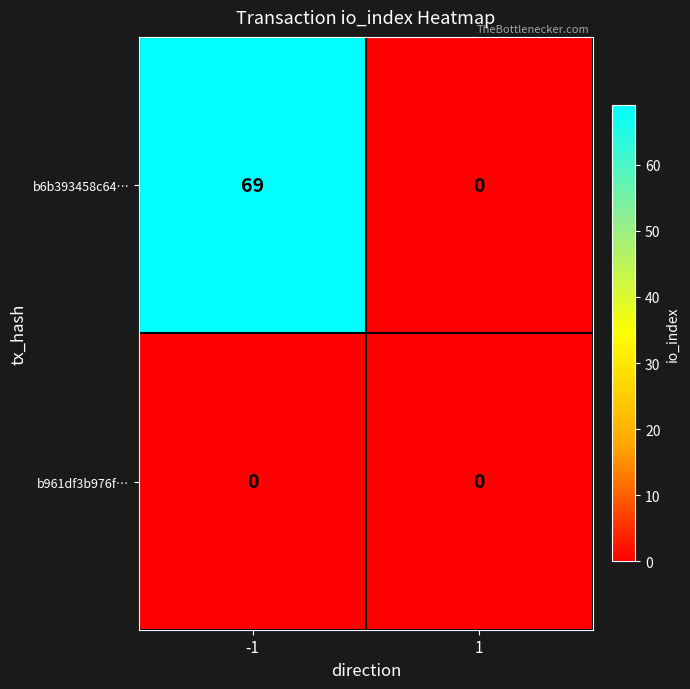

How many series are shown in this chart?

2